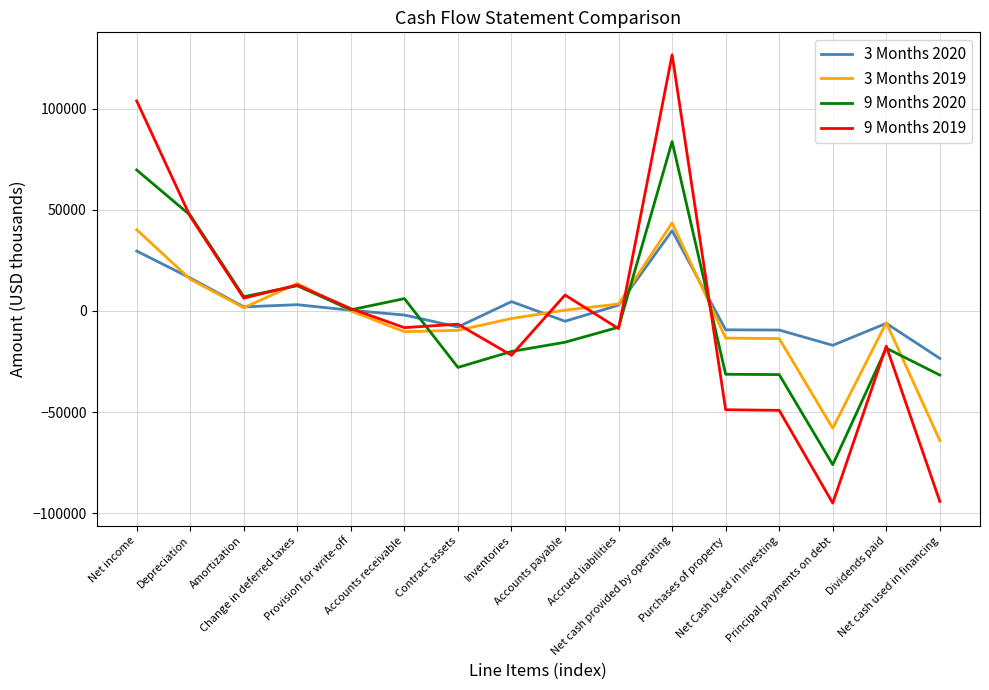

True or false: 3 Months 2020 and 3 Months 2019 cross at least once.

True